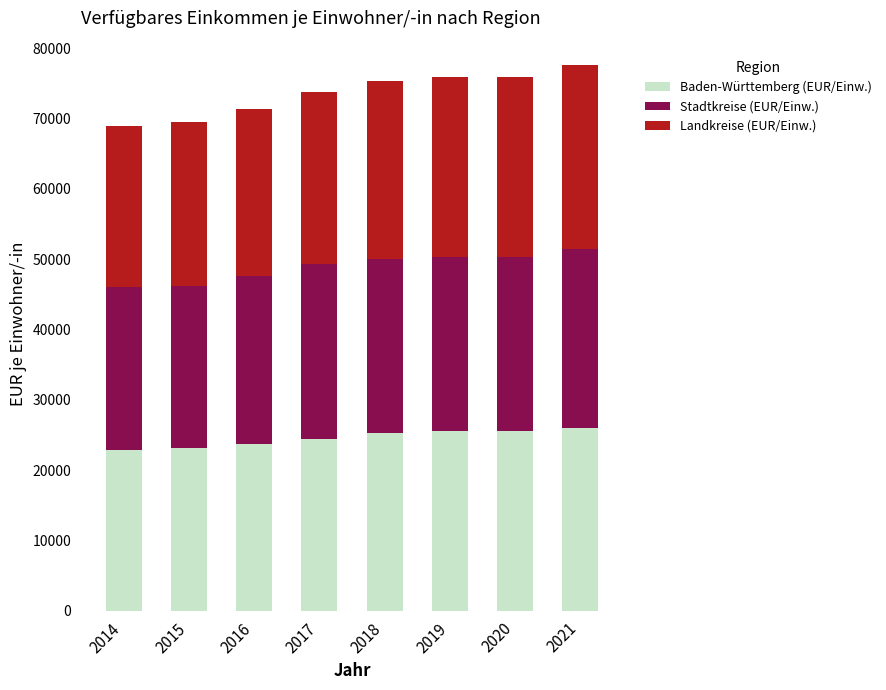

Is it true that Baden-Württemberg (EUR/Einw.) equals 9319 at 2021?

False